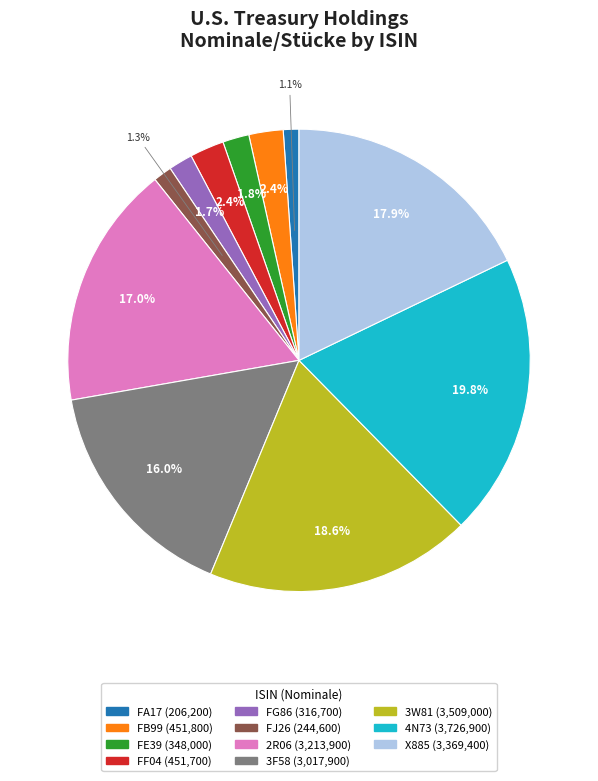

Does any single category account for the majority?

No